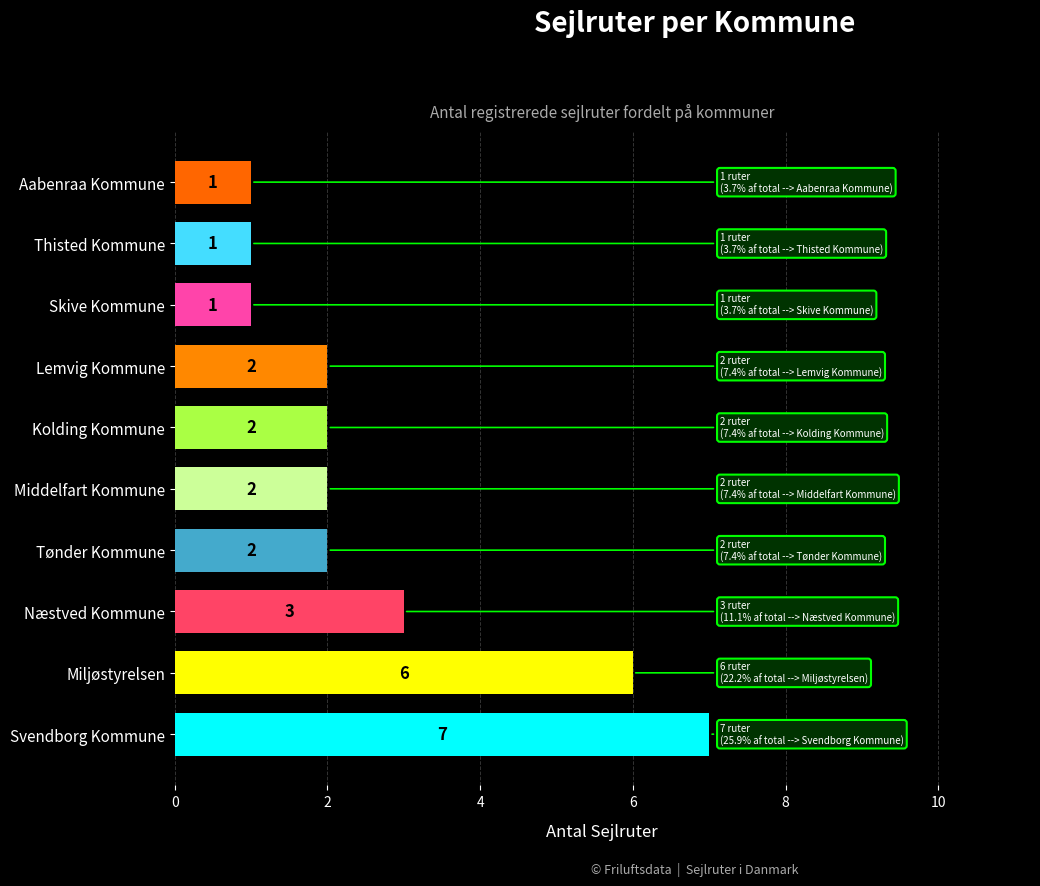

What is the difference between the maximum and minimum values?

6